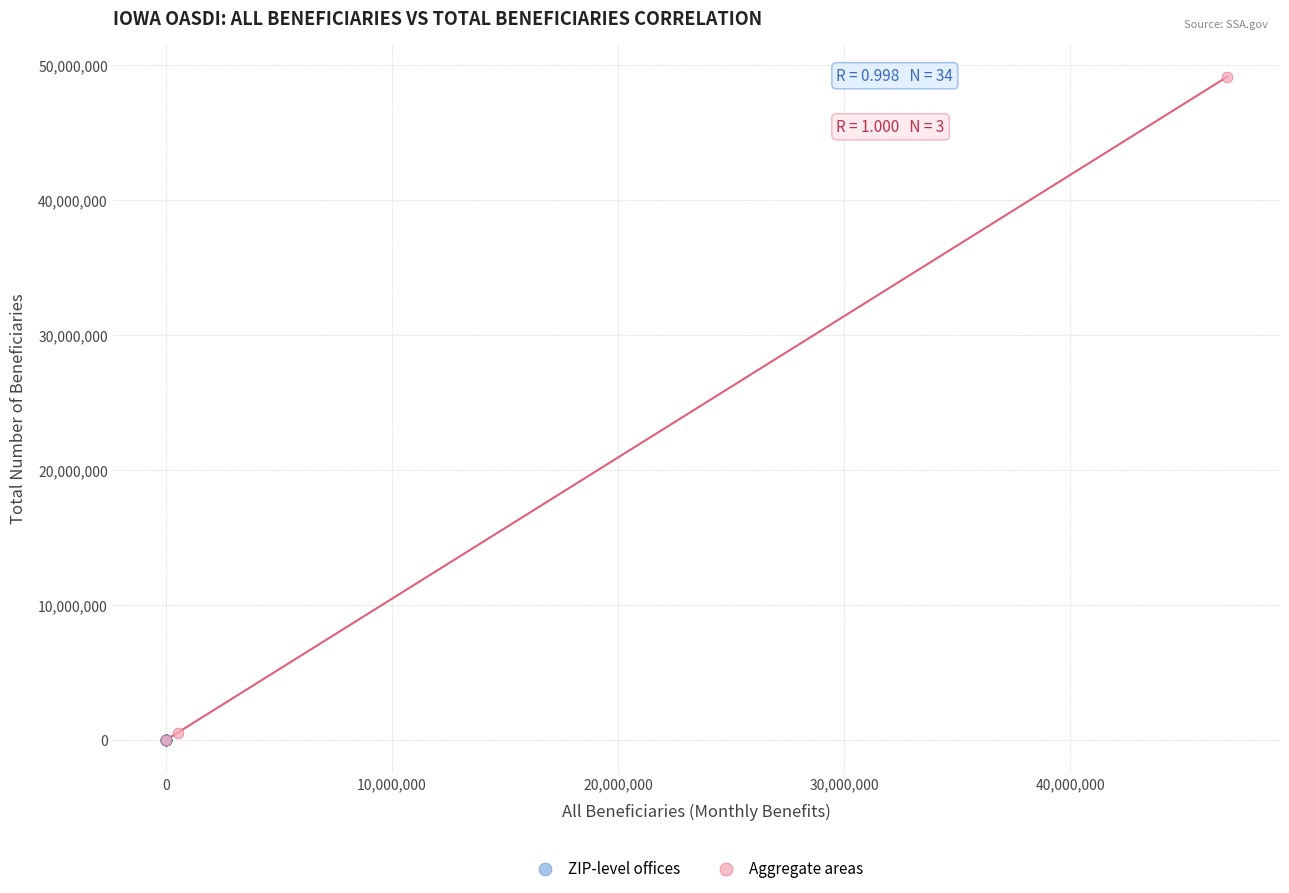

Which series contains the highest Y value?

Aggregate areas